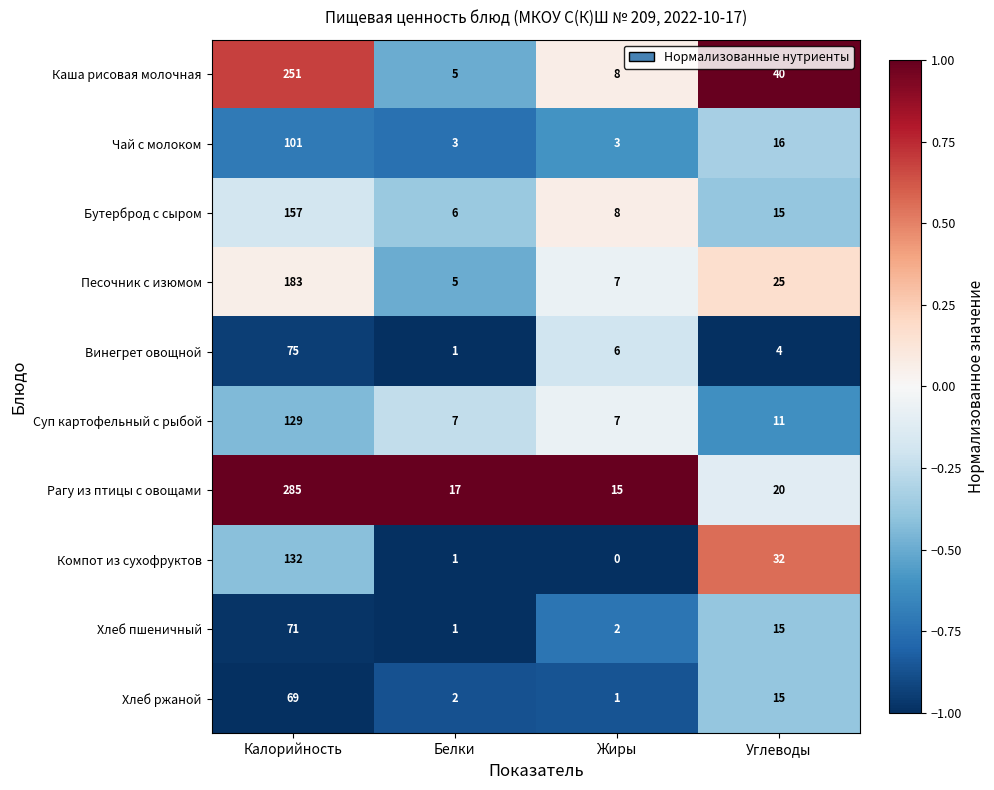

What is the spread (max minus min) of values at Калорийность?

216